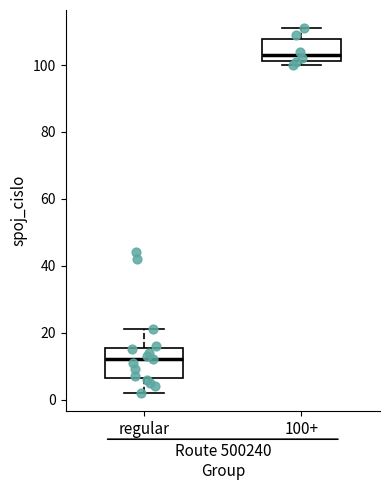

Reading left to right, read every box against the y-axis: the position of its median line, the range the box covers, and the ends of its whiskers. The values are not printed on the chart, so give them approximately, as read against the axis.

regular: median 12, box 6 to 16, whiskers 2 to 22
100+: median 104, box 102 to 108, whiskers 100 to 112